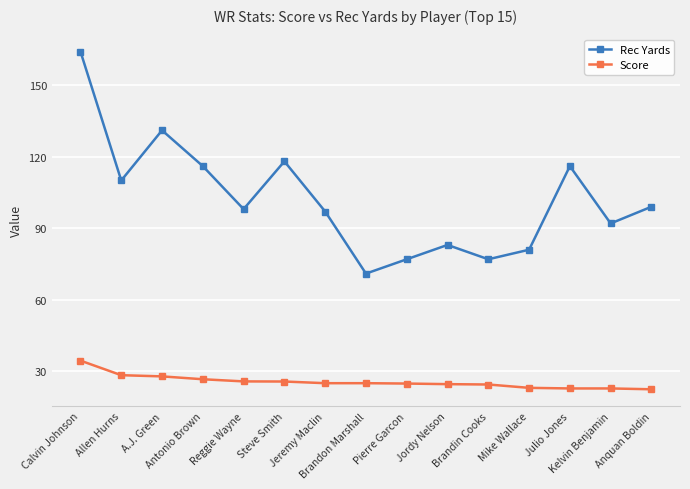

True or false: Score and Rec Yards intersect in this chart.

False